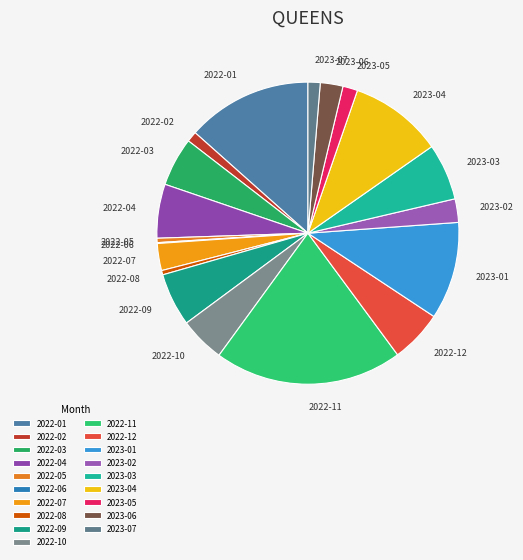

Is the sum of 2022-10 and 2022-09 greater than half?

No